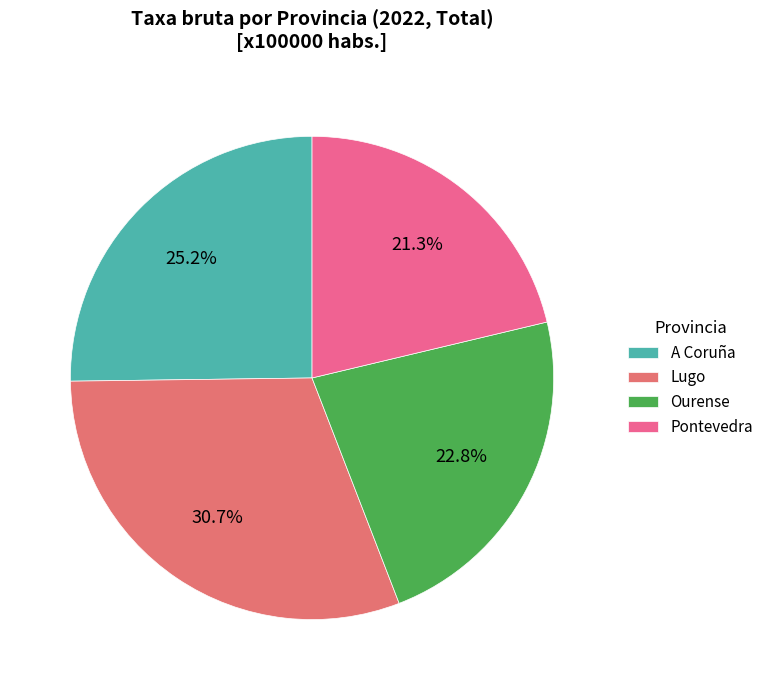

Rank the categories by value from highest to lowest.

Lugo, A Coruña, Ourense, Pontevedra